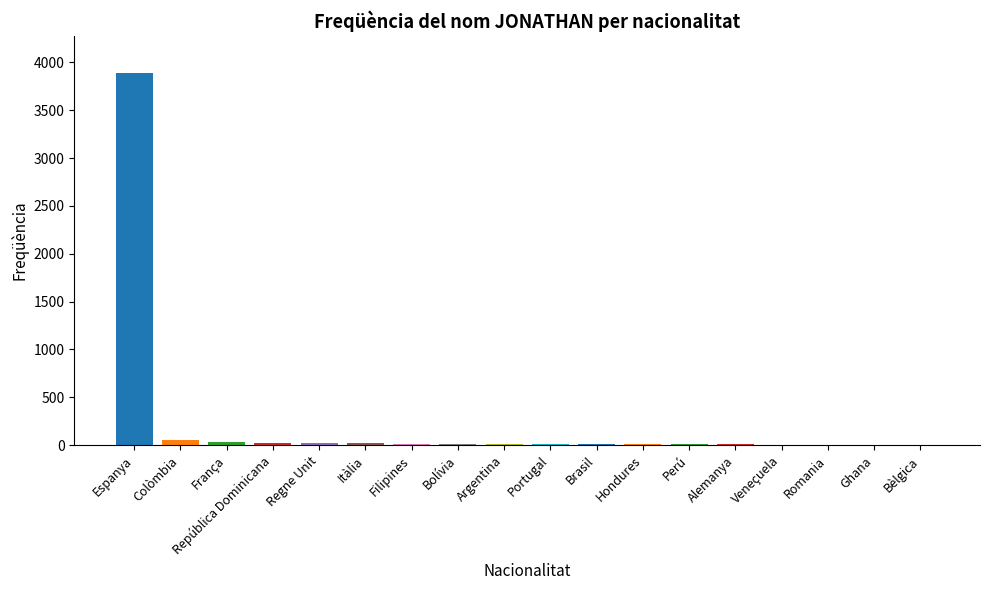

At which category does the chart reach its peak across all series?

Espanya